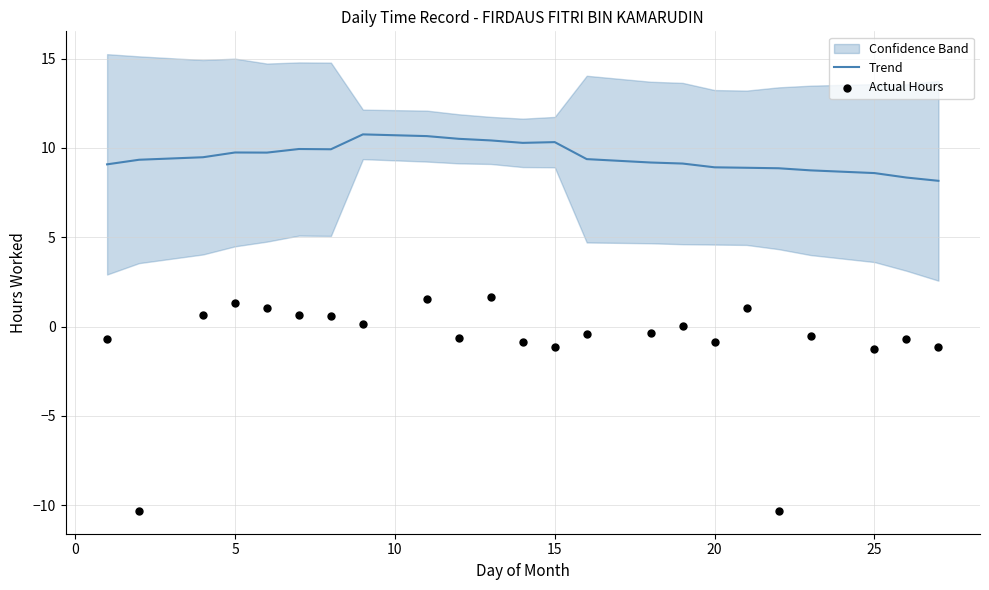

What is the maximum value for Trend?

10.8